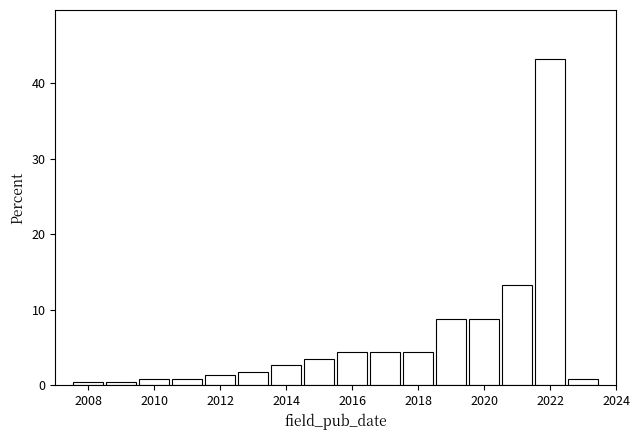

Reading left to right, transcribe this chart: for each bar, give the range it covers on the x-axis and its height. Neither the bar edges nor the heights are printed on the chart, so give them approximately, as read against the axes.

2007.5 to 2008.5: under 1
2008.5 to 2009.5: under 1
2009.5 to 2010.5: under 1
2010.5 to 2011.5: under 1
2011.5 to 2012.5: 1
2012.5 to 2013.5: 2
2013.5 to 2014.5: 3
2014.5 to 2015.5: 4
2015.5 to 2016.5: 4
2016.5 to 2017.5: 4
2017.5 to 2018.5: 4
2018.5 to 2019.5: 9
2019.5 to 2020.5: 9
2020.5 to 2021.5: 13
2021.5 to 2022.5: 43
2022.5 to 2023.5: under 1